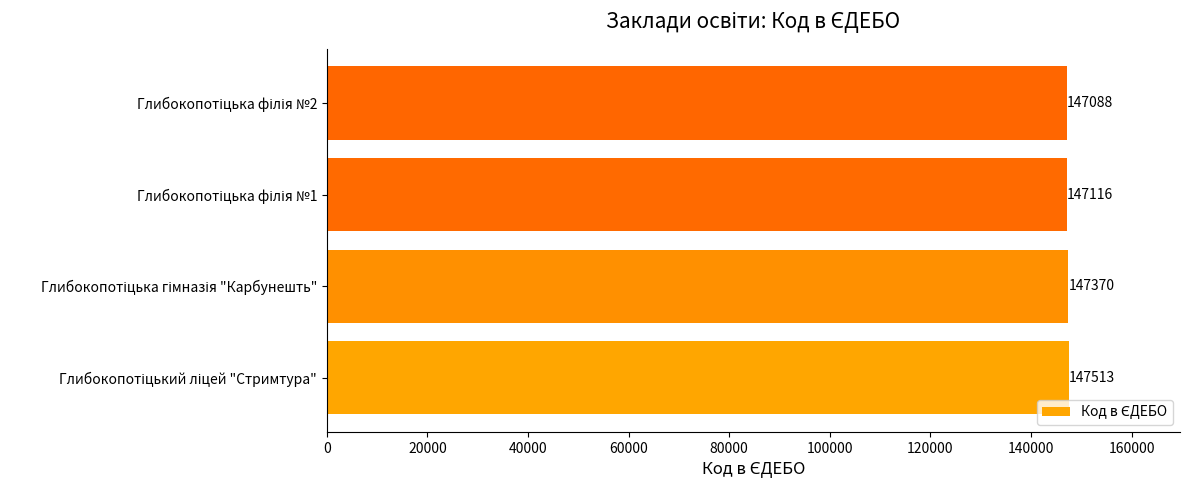

What is the average value?

147272